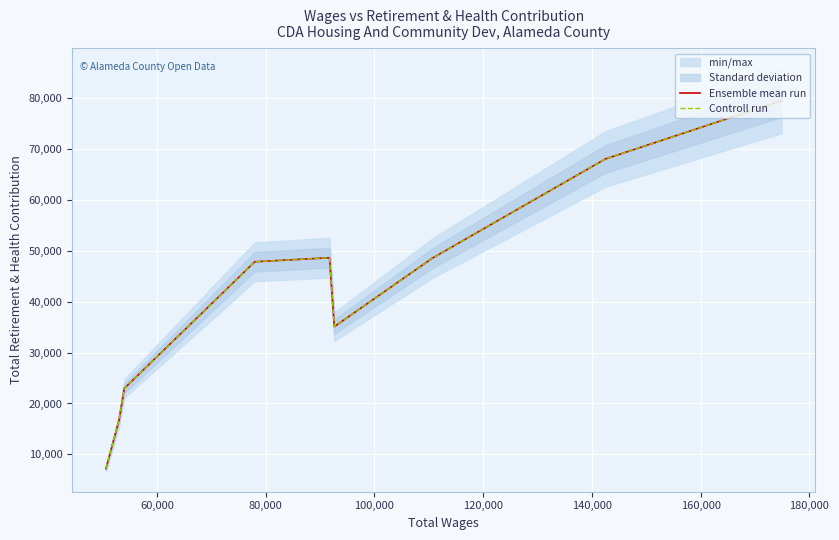

True or false: Ensemble mean run and Controll run intersect in this chart.

False